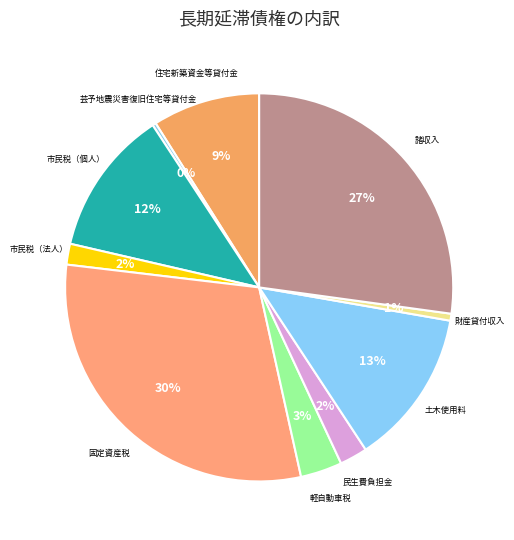

Which category has the smallest portion of the pie?

芸予地震災害復旧住宅等貸付金